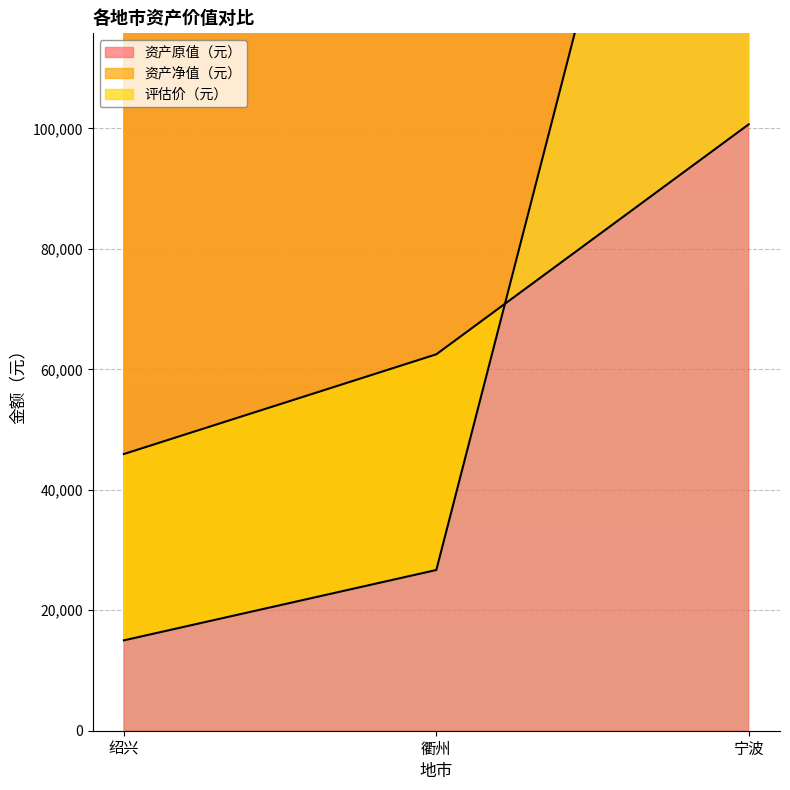

At which label does 资产原值（元） reach its peak?

宁波